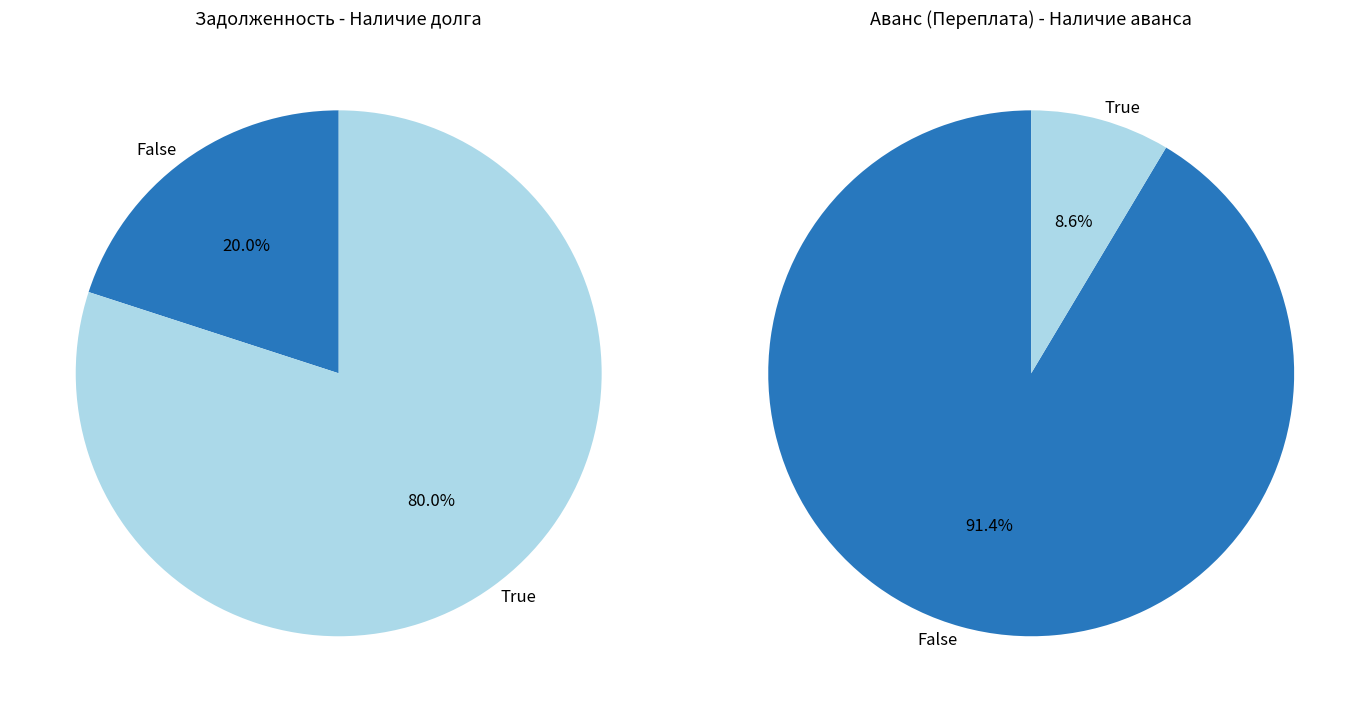

Between 18 and 26, which series saw the biggest shift?

задолженность